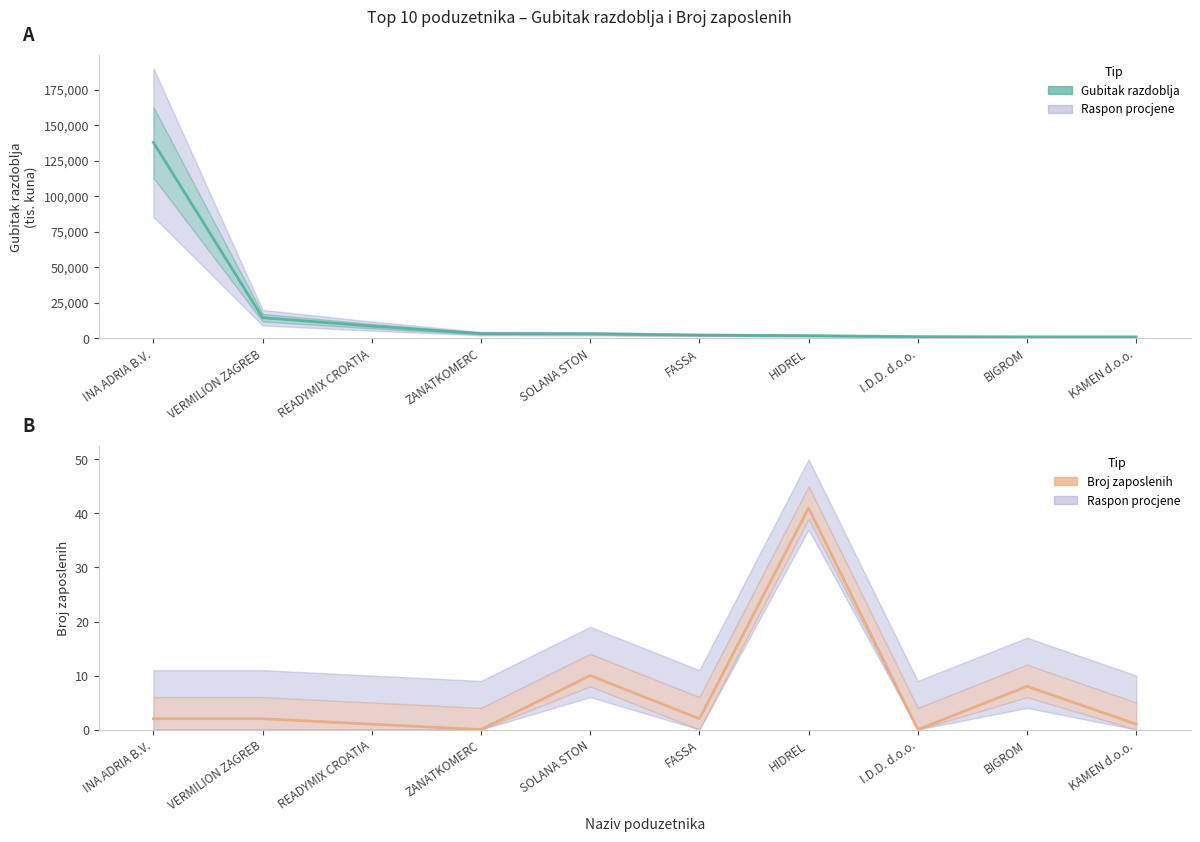

Which category has the lowest value in the Broj zaposlenih series?

ZANATKOMERC